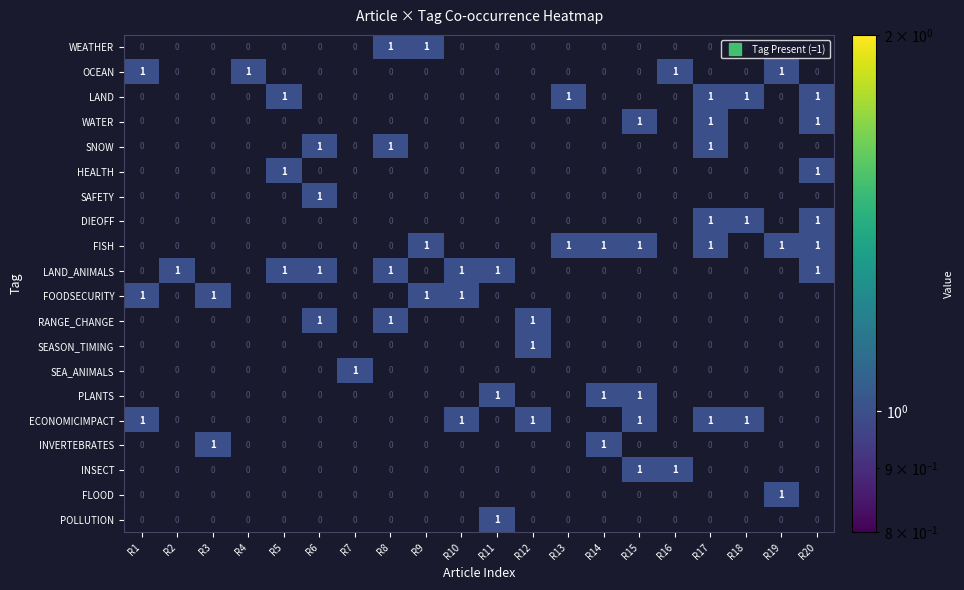

Is the value of ECONOMICIMPACT at R17 greater than the value of HEALTH at R9?

Yes